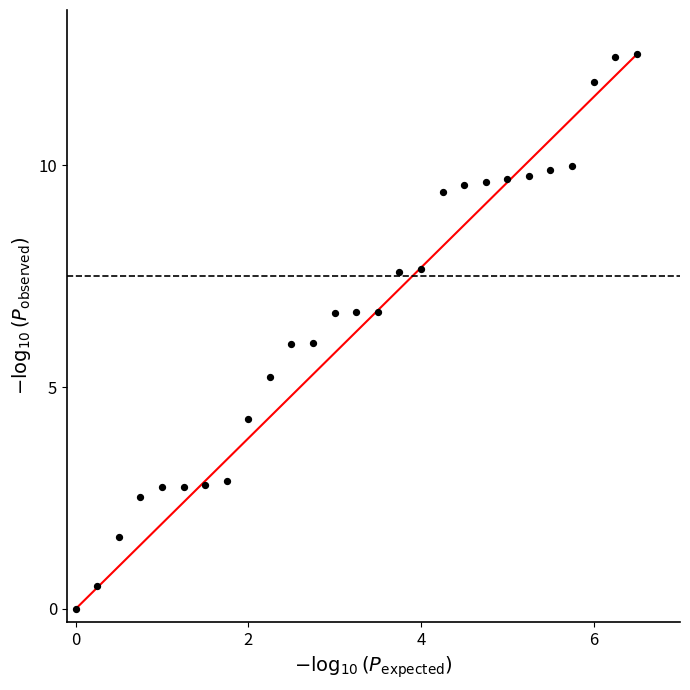

What is the range of Y values (max minus min)?

12.5